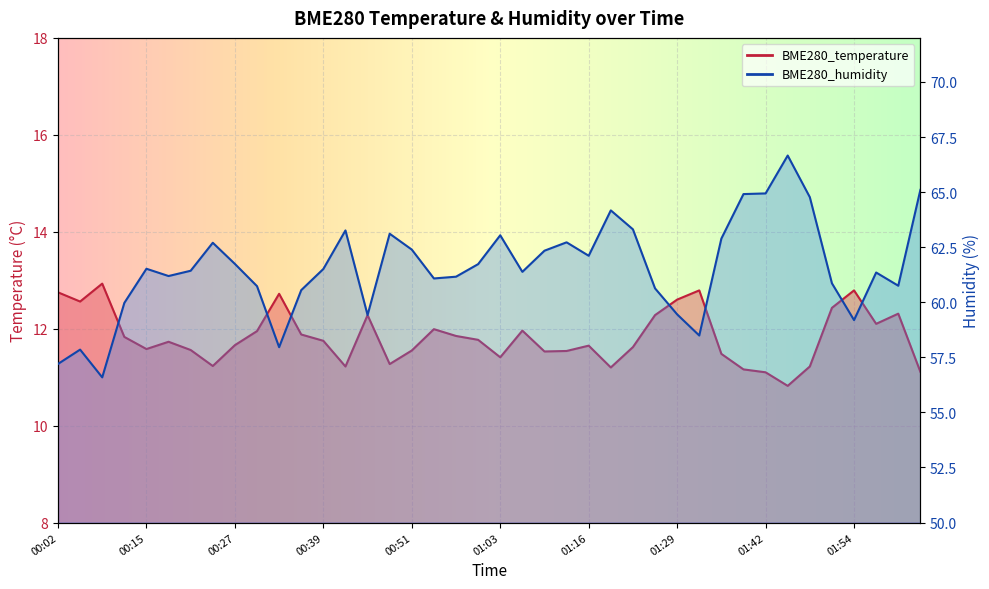

True or false: BME280_temperature and BME280_humidity intersect in this chart.

False